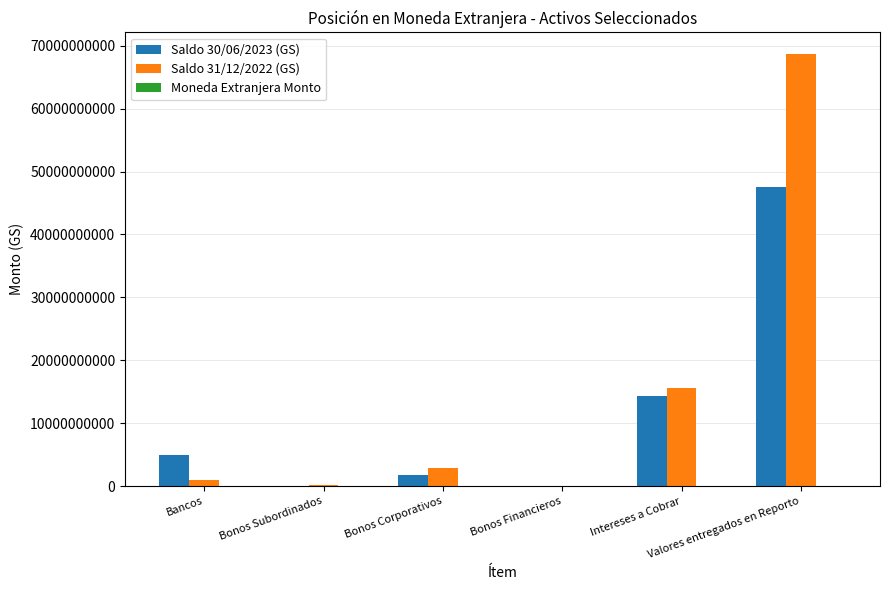

How many groups of bars are there?

6